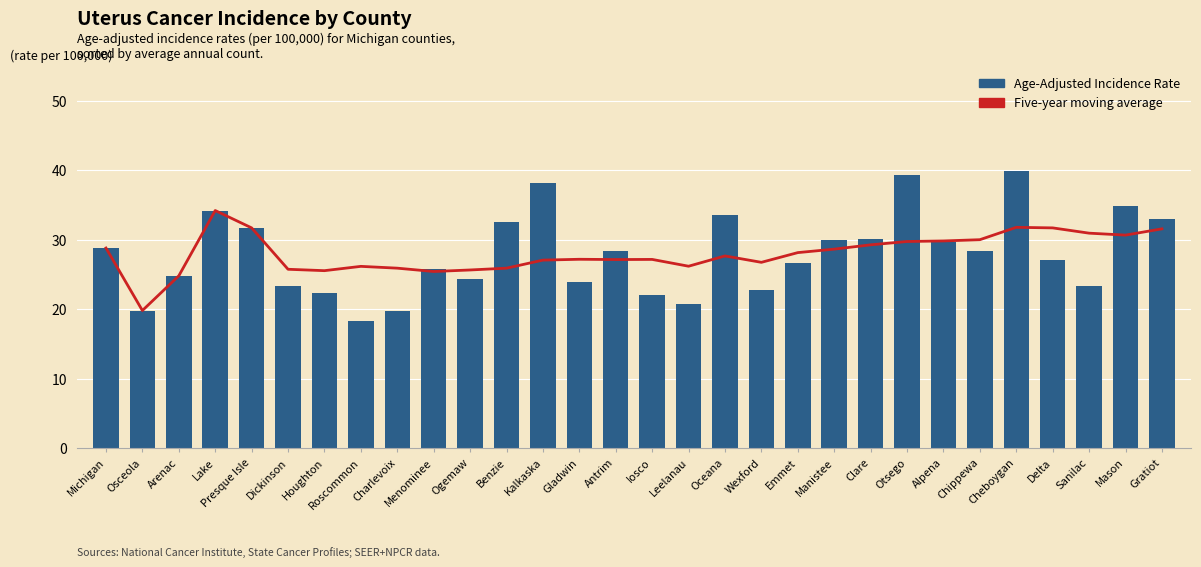

How many values in the Five-year moving average series exceed 27?

19